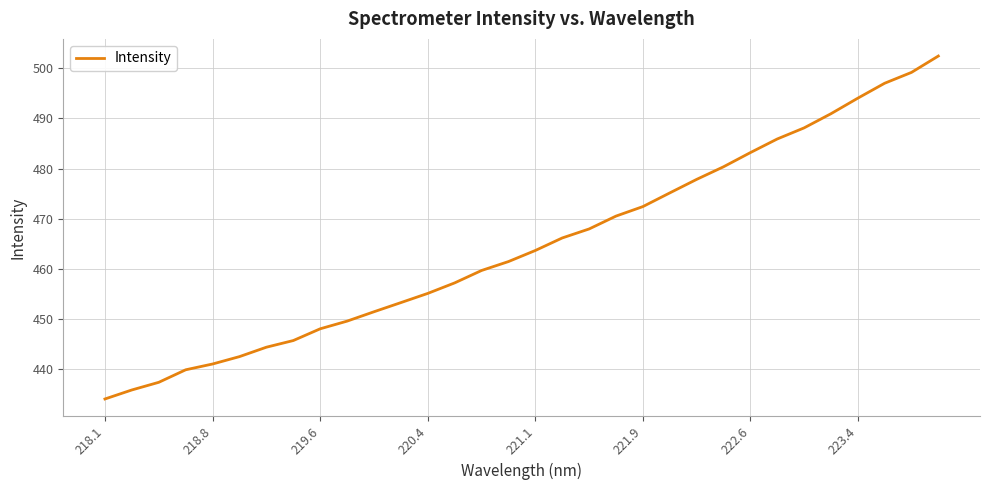

Is this an area chart (filled region under the line)?

No